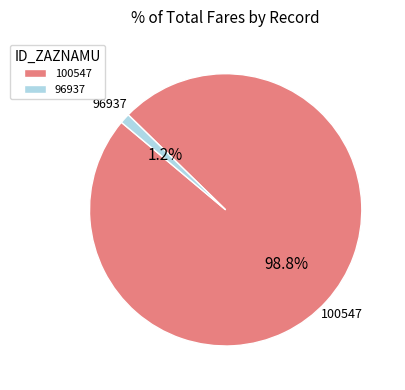

Which slice is the largest?

100547